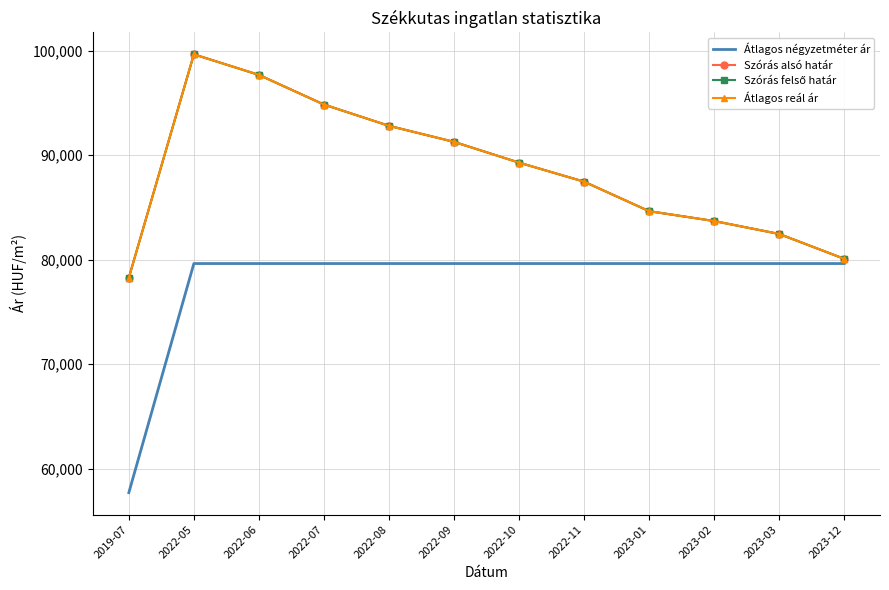

Rank the categories by Szórás felső határ value from lowest to highest.

2019-07, 2023-12, 2023-03, 2023-02, 2023-01, 2022-11, 2022-10, 2022-09, 2022-08, 2022-07, 2022-06, 2022-05